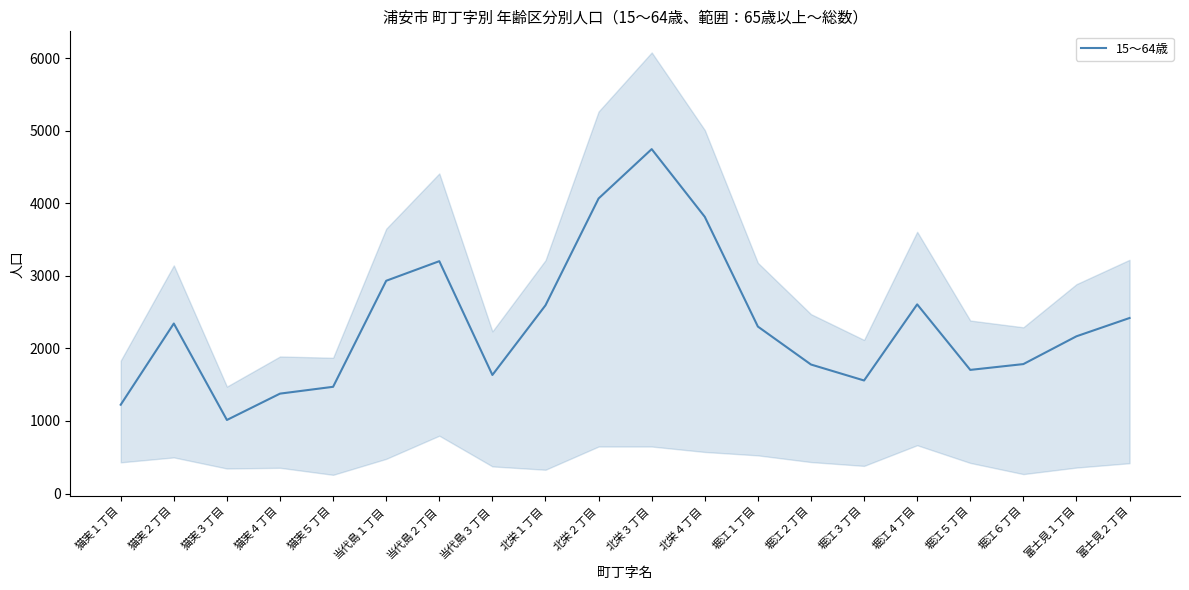

The chart shows a value of 2583 at 堀江３丁目. True or false?

False